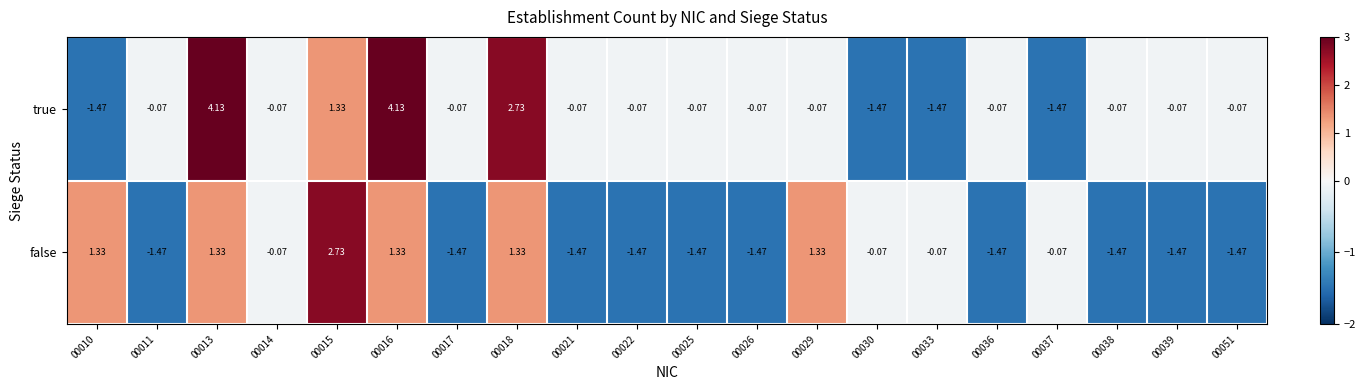

What is the difference between the highest and lowest values at 00022?

1.4